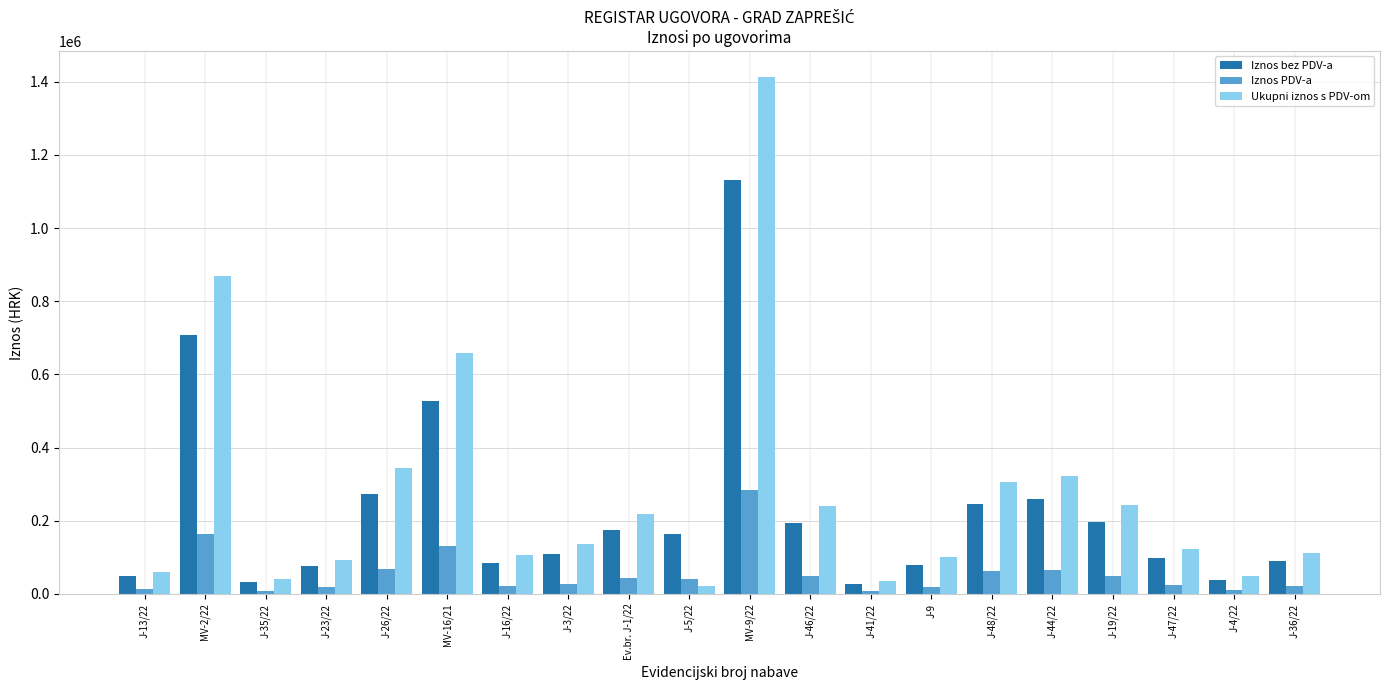

How many values in the Iznos PDV-a series are below 41250?

10